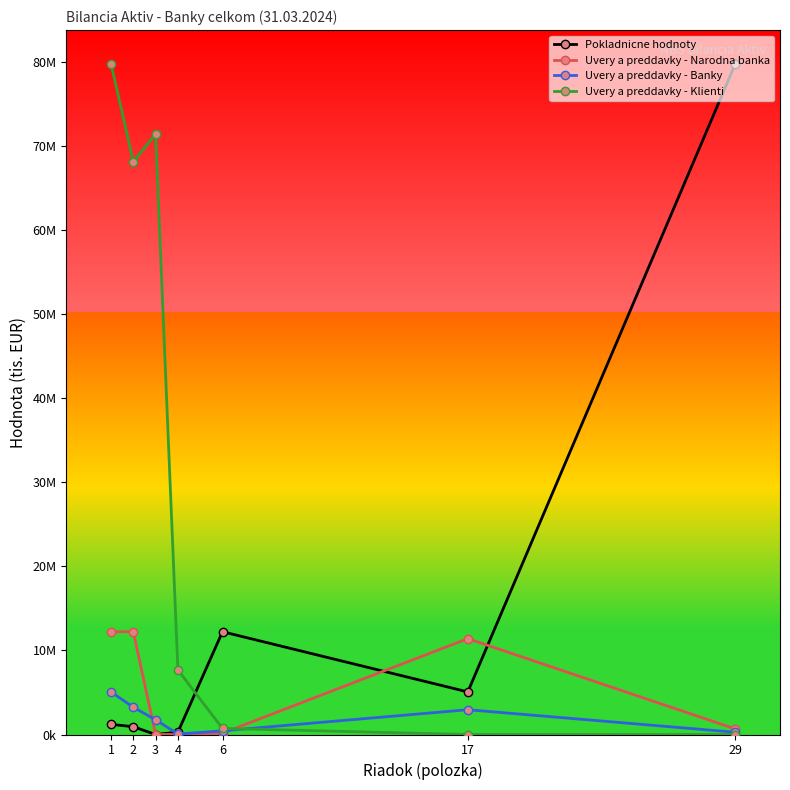

Is this an area chart (filled region under the line)?

No